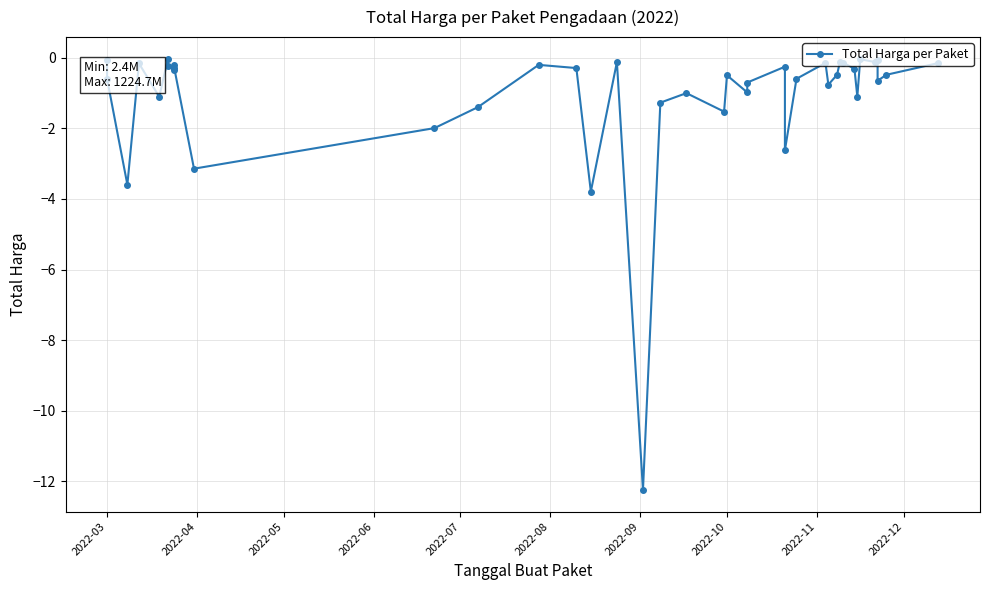

The chart shows a value of -0.1 at 16. True or false?

False